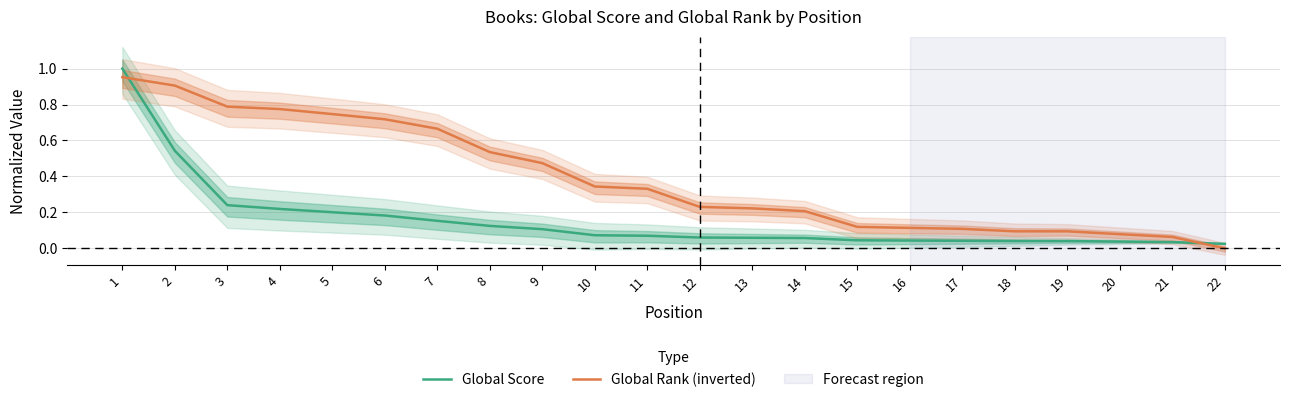

List the series in order of their peak value, lowest first.

Global Rank (inverted), Global Score